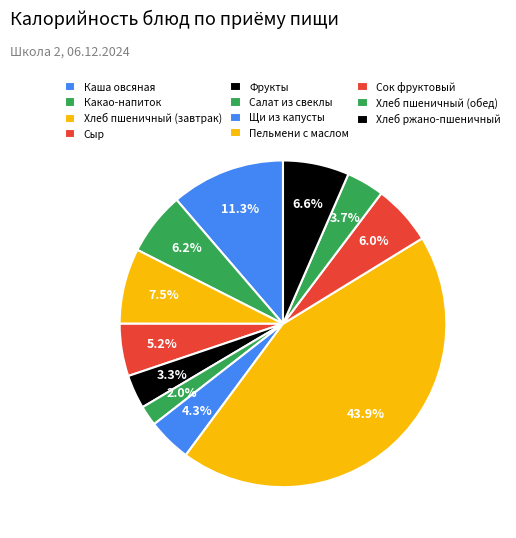

The Хлеб пшеничный (завтрак) slice represents 15% of the pie. True or false?

False